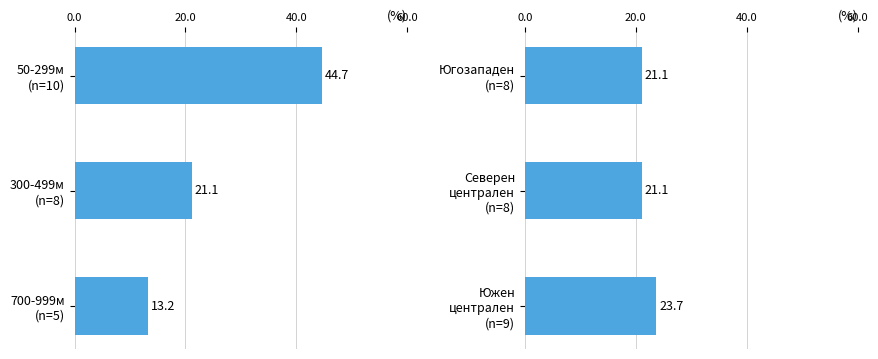

Is it true that Region group equals 21.1 at Северен централен (n=8)?

True